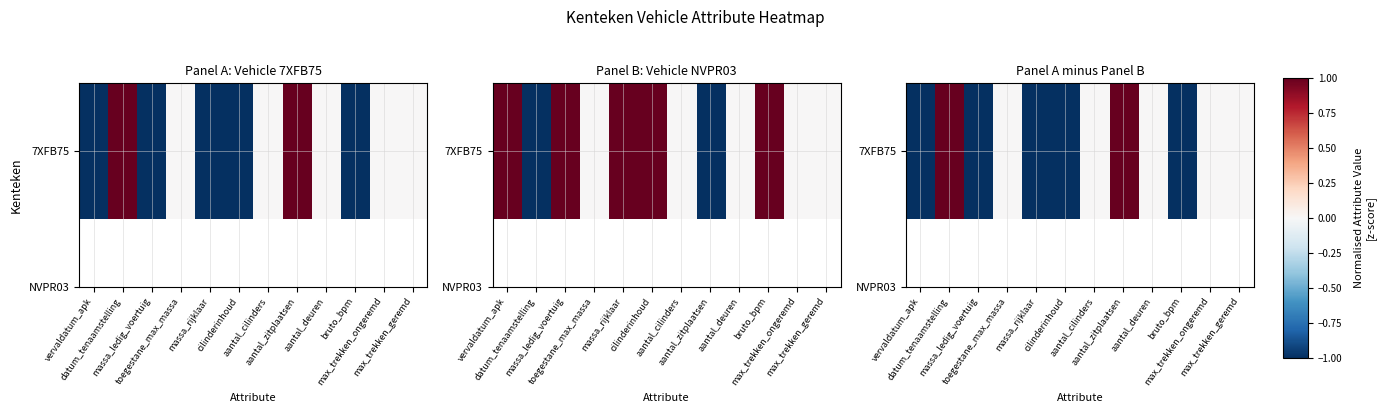

How many values are above zero?

2